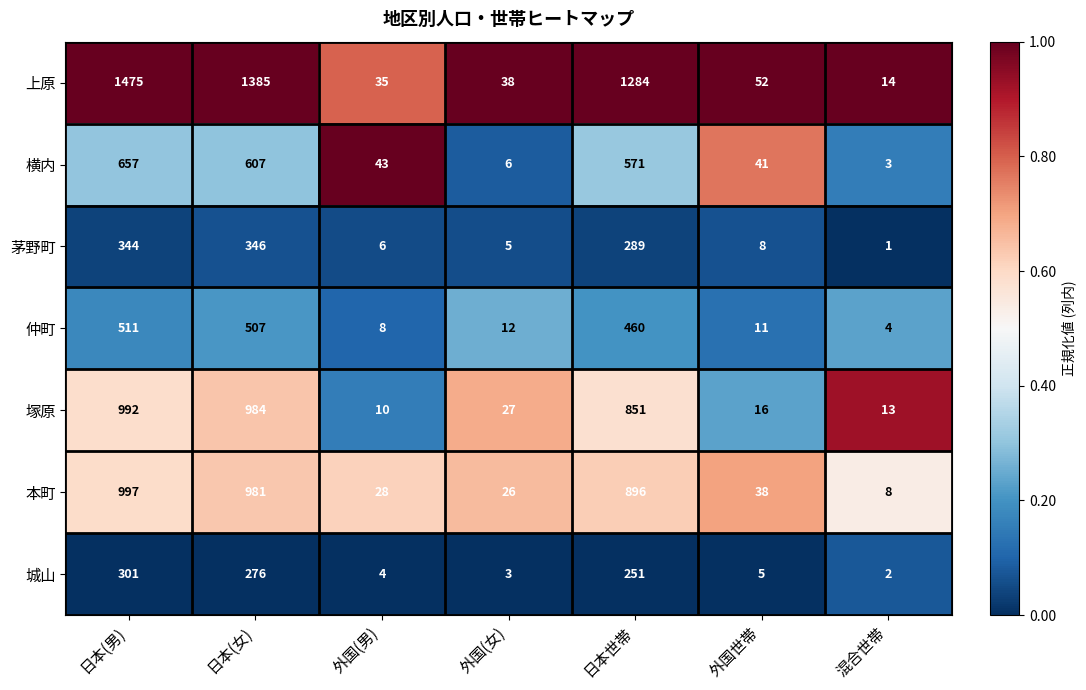

Rank the series by their maximum value, from lowest to highest.

城山, 茅野町, 仲町, 横内, 塚原, 本町, 上原